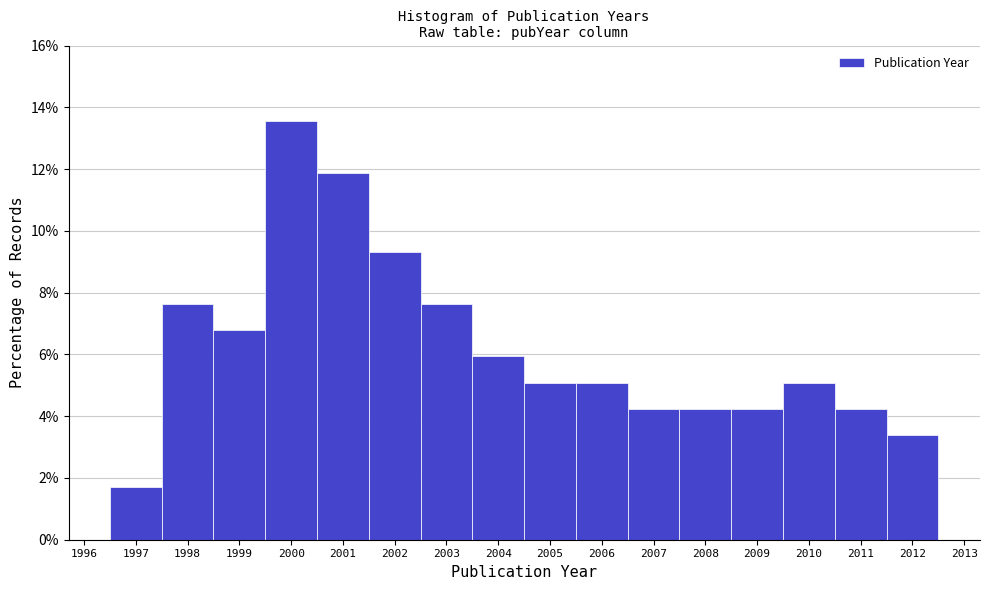

What is the height of the bar covering 2009.5 to 2010.5 on the x-axis? The values are not printed on the chart, so give them approximately, as read against the axis.

5.0